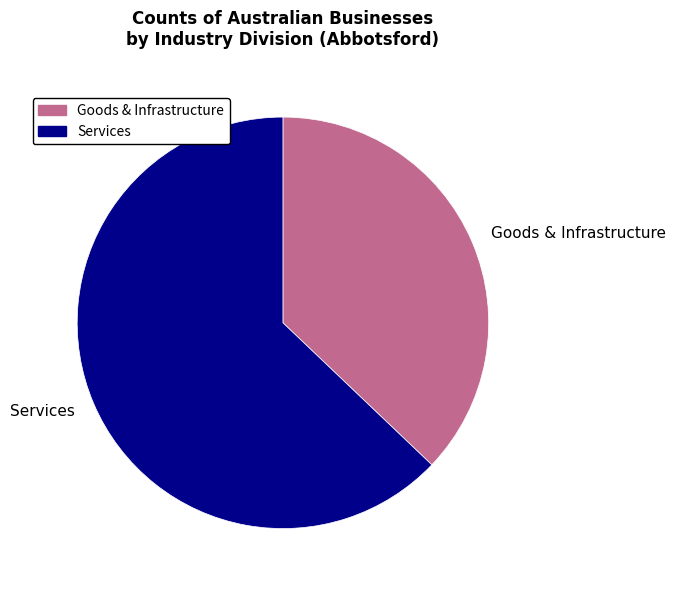

The Goods & Infrastructure slice represents 31% of the pie. True or false?

False